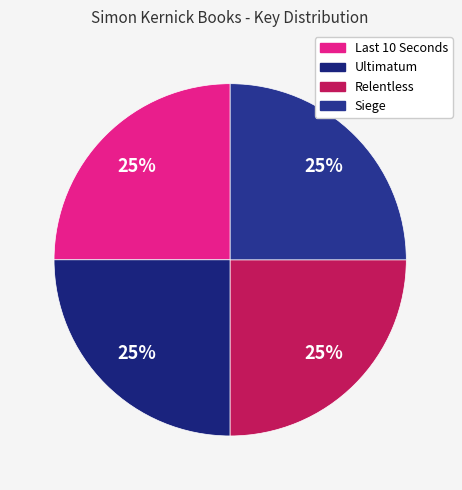

Rank the categories by value from highest to lowest.

Relentless, Ultimatum, Siege, Last 10 Seconds